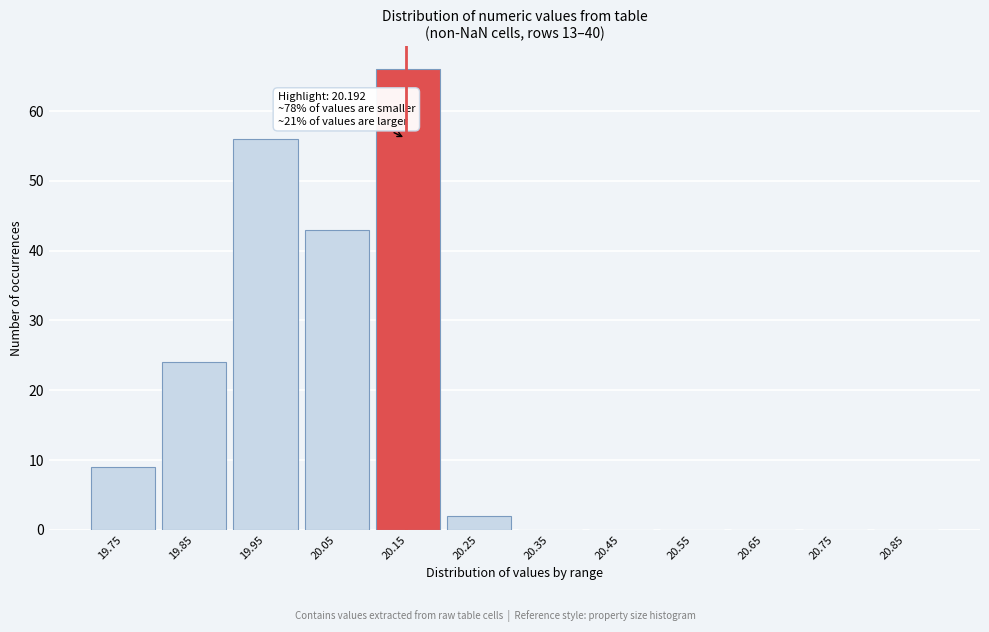

Reading left to right, extract all data points from this chart.

19.75=9	19.85=24	19.95=56	20.05=43	20.15=66	20.25=2	20.35=0	20.45=0	20.55=0	20.65=0	20.75=0	20.85=0